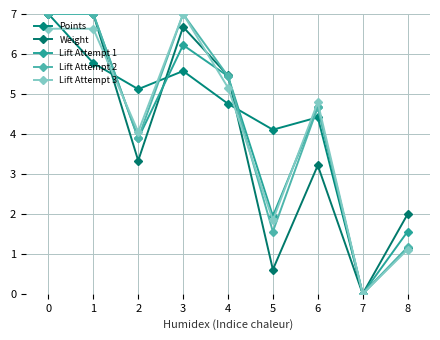

Where is the first local minimum for Lift Attempt 1?

2